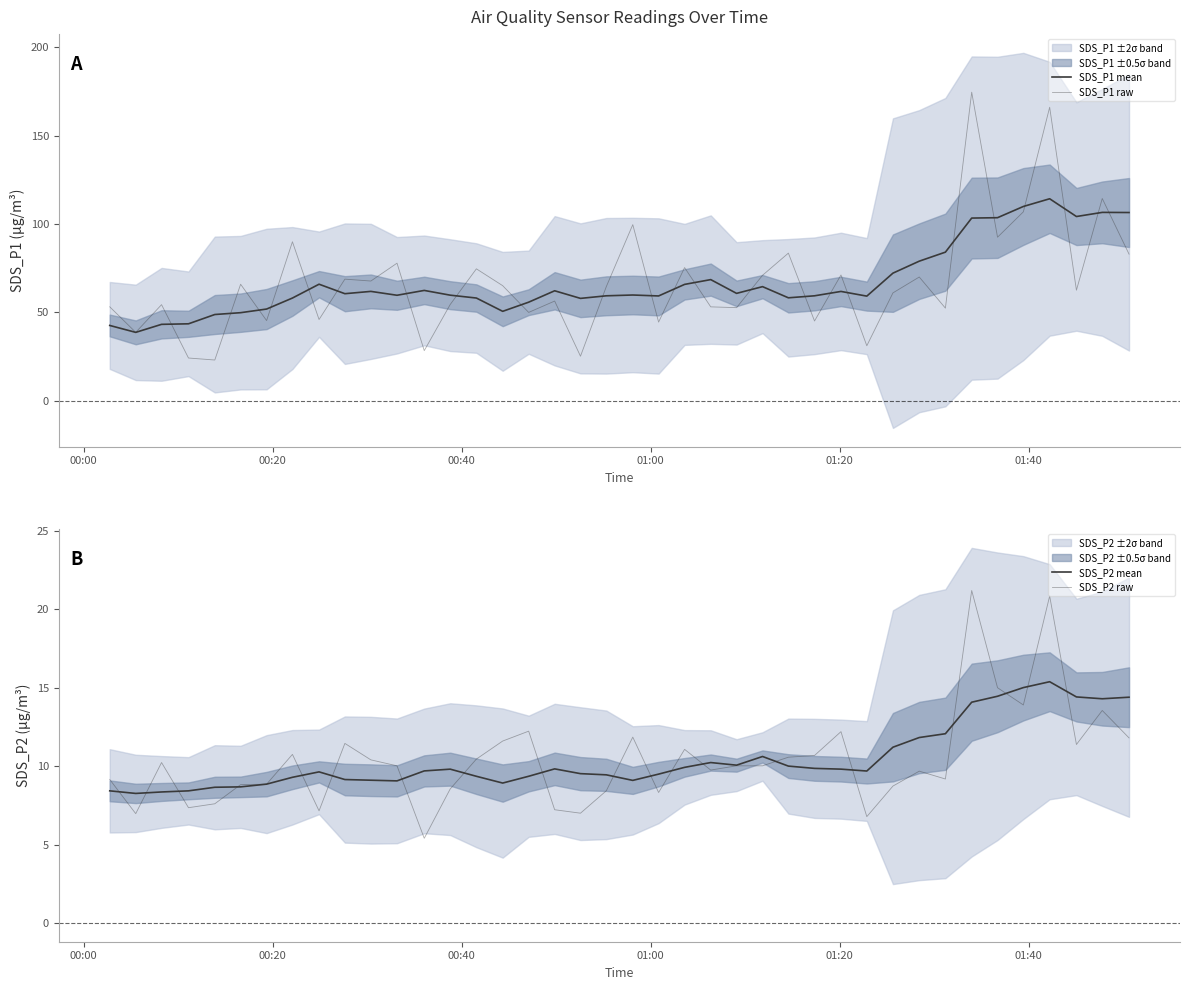

What is the difference between the maximum and minimum values in the SDS_P1 mean series?

75.6